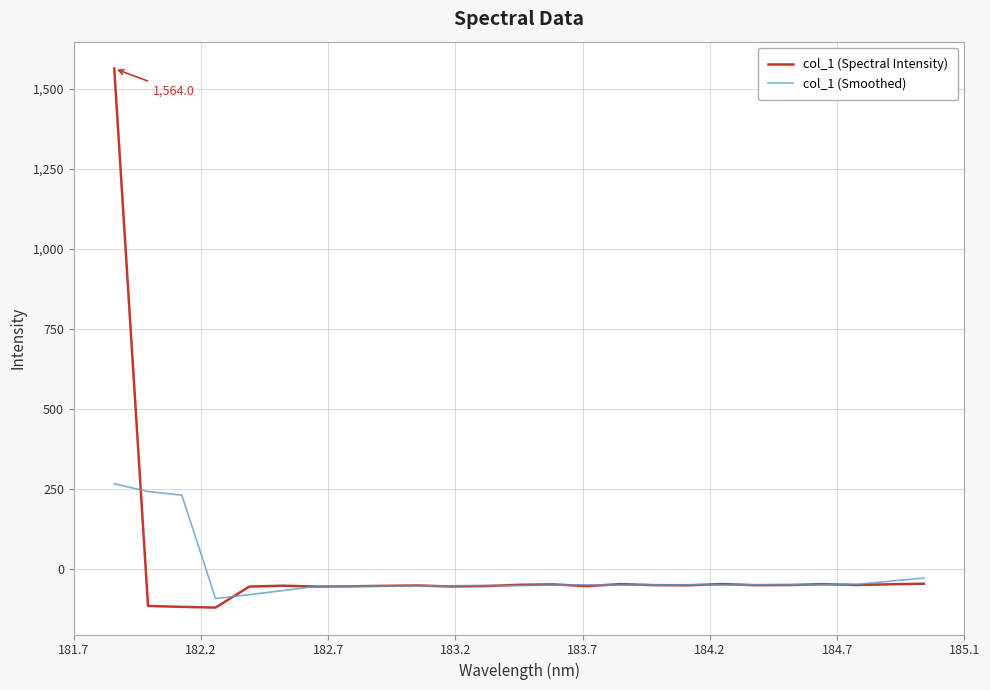

Which series has the widest spread of values?

col_1 (Spectral Intensity)